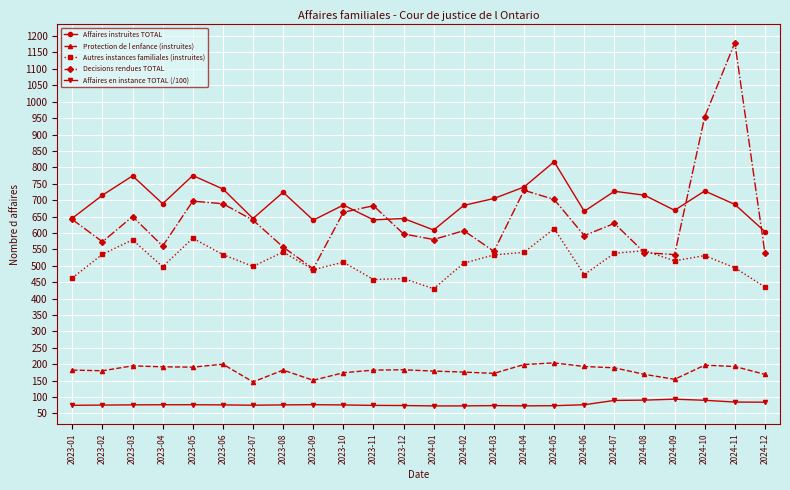

List the series in order of their peak value, lowest first.

Affaires en instance TOTAL (/100), Protection de l enfance (instruites), Autres instances familiales (instruites), Affaires instruites TOTAL, Decisions rendues TOTAL